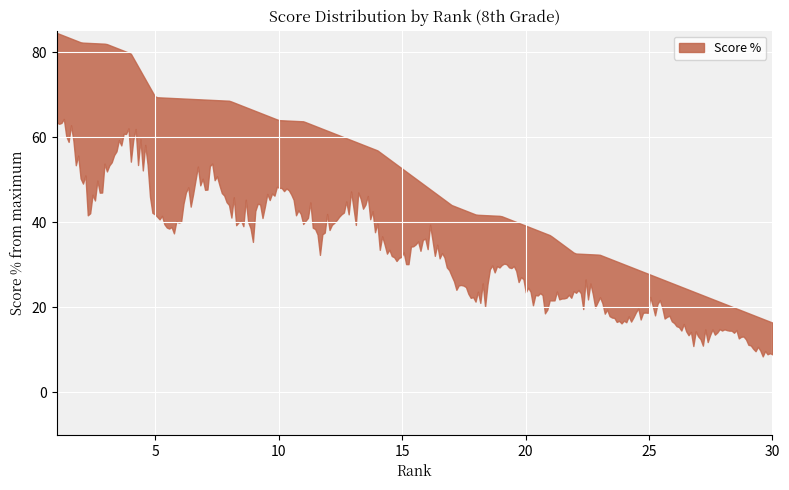

What is the average value?

44